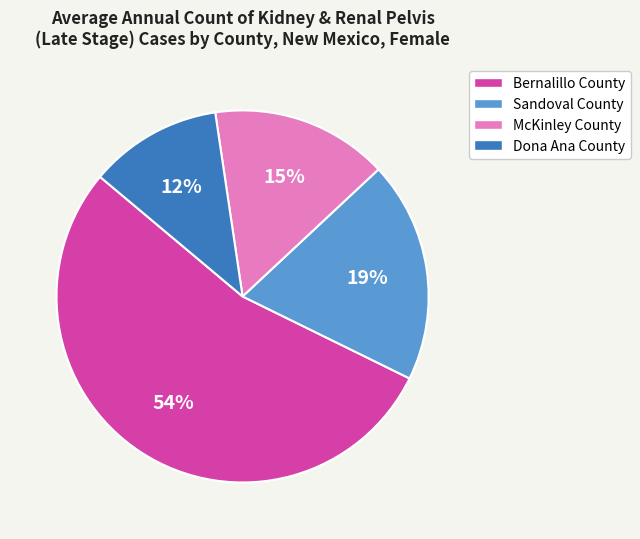

Do Sandoval County and Bernalillo County together represent more than half of the pie?

Yes